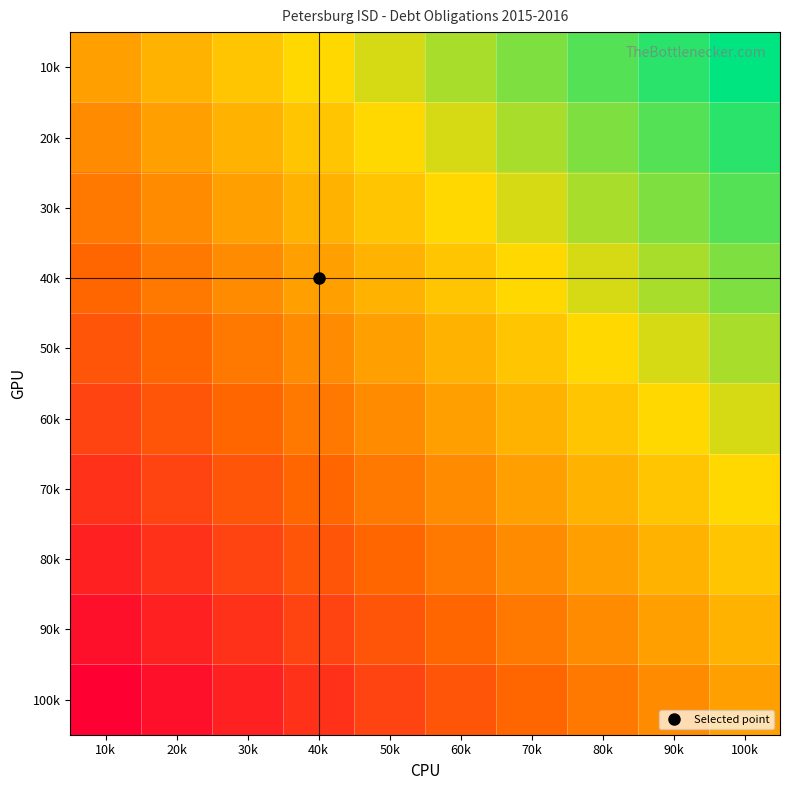

Rank the series by their maximum value, from highest to lowest.

10k, 20k, 30k, 40k, 50k, 60k, 70k, 80k, 90k, 100k